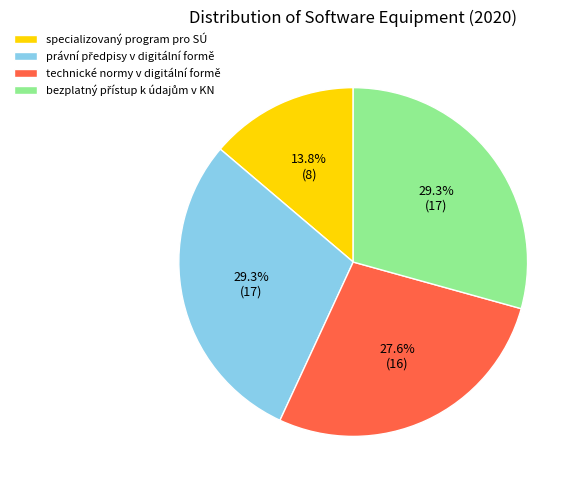

What portion of the pie excludes technické normy v digitální formě?

72.4%